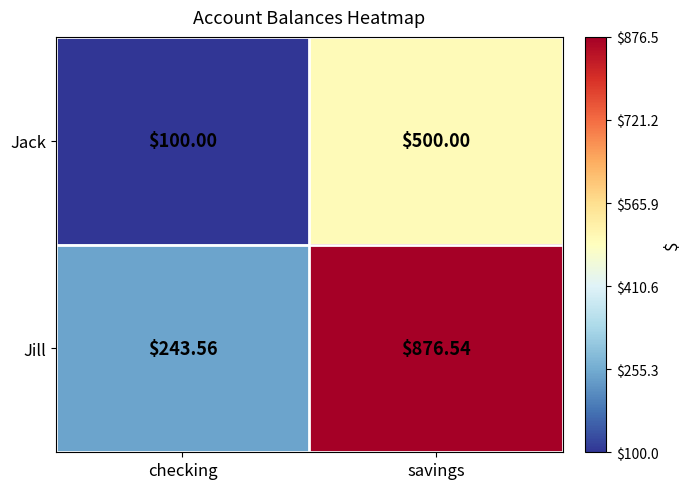

What is the sum of all Jack values?

600.0